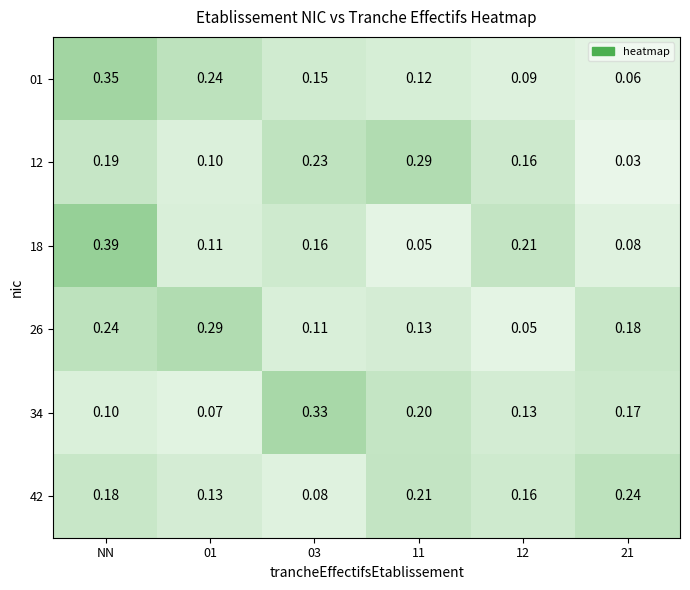

What is the total value across all series at 01?

0.9